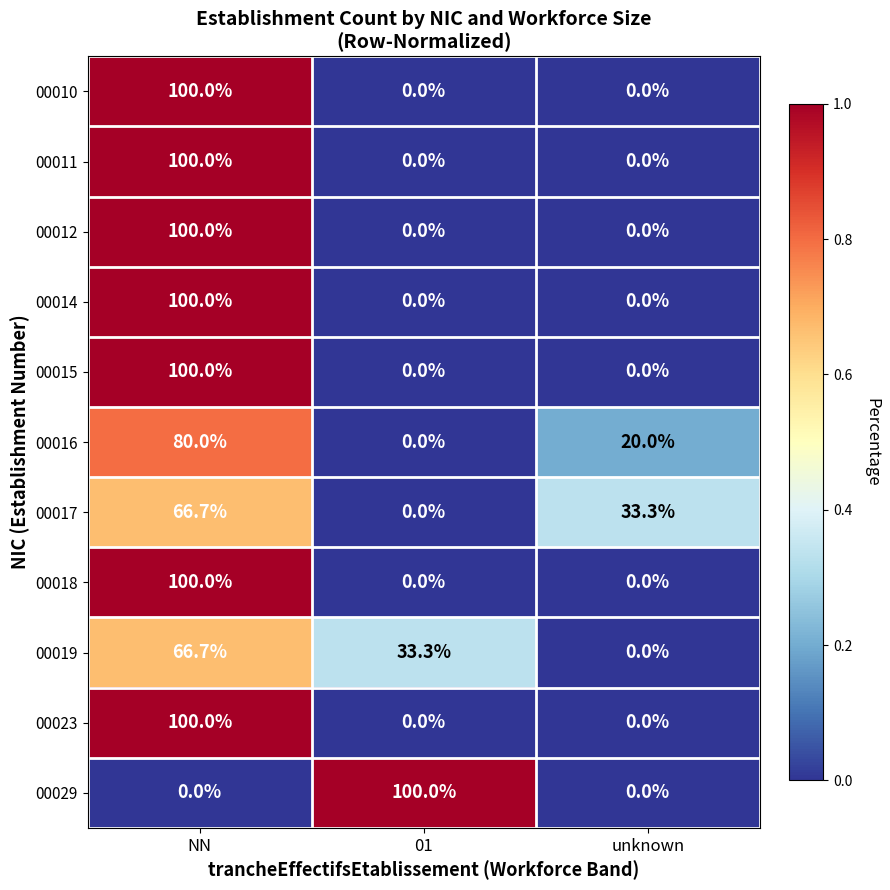

Count the 00029 values in the range 0 to 100.

3